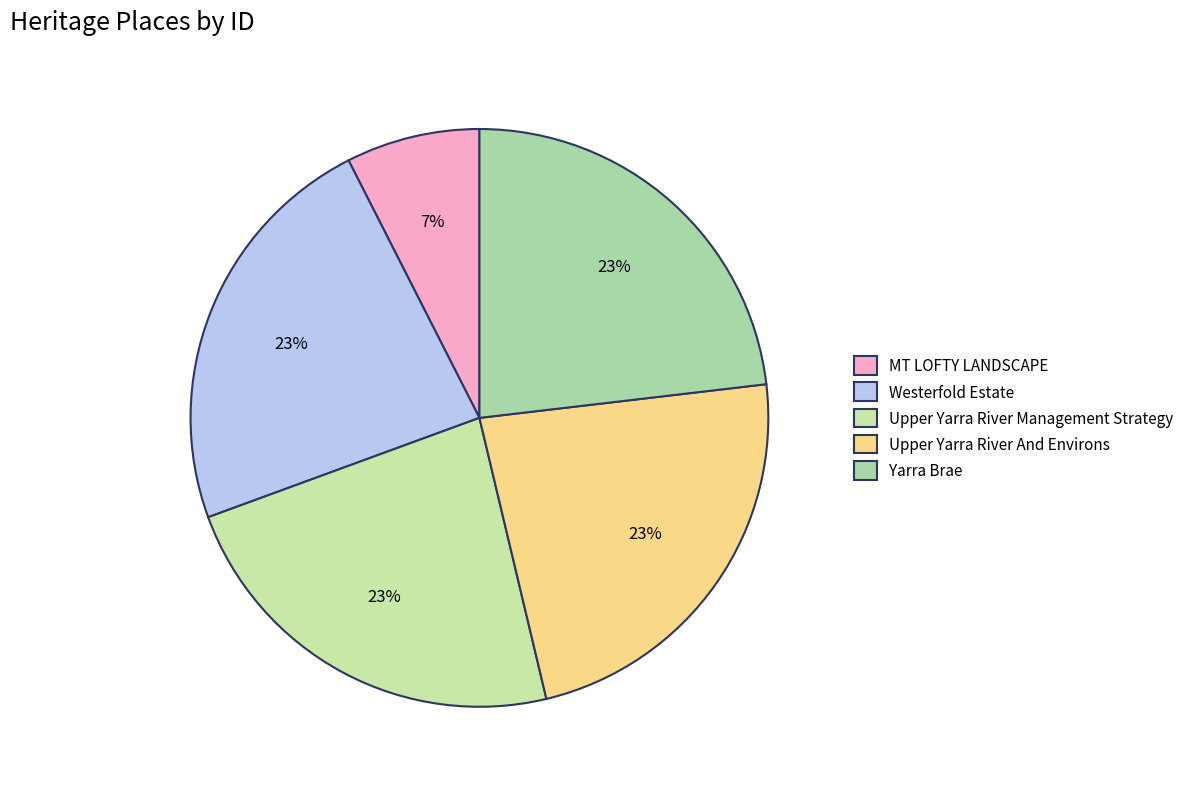

To the nearest percent, what portion does Upper Yarra River And Environs represent?

23%